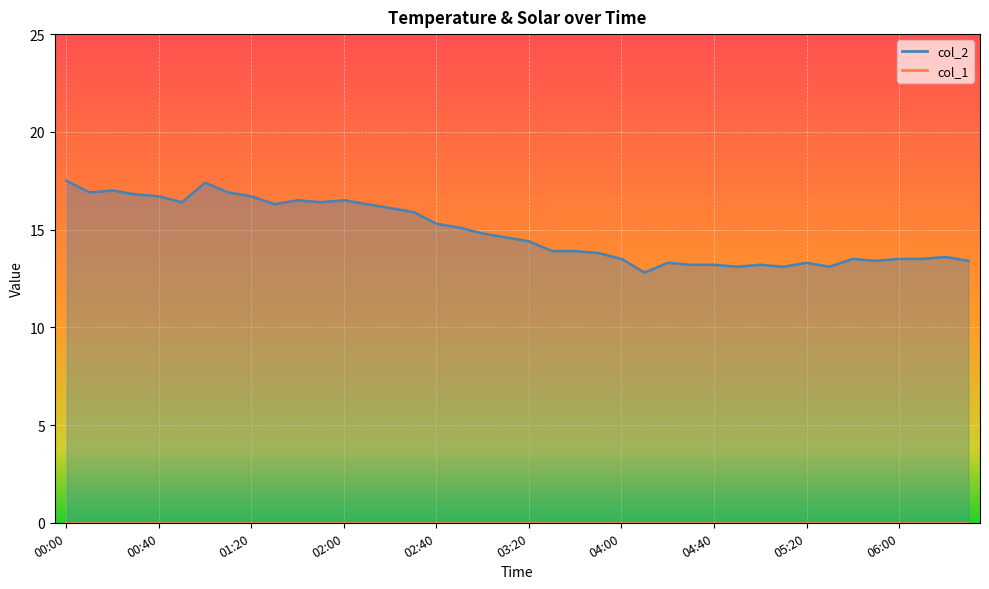

What is the sum of all values?

594.8